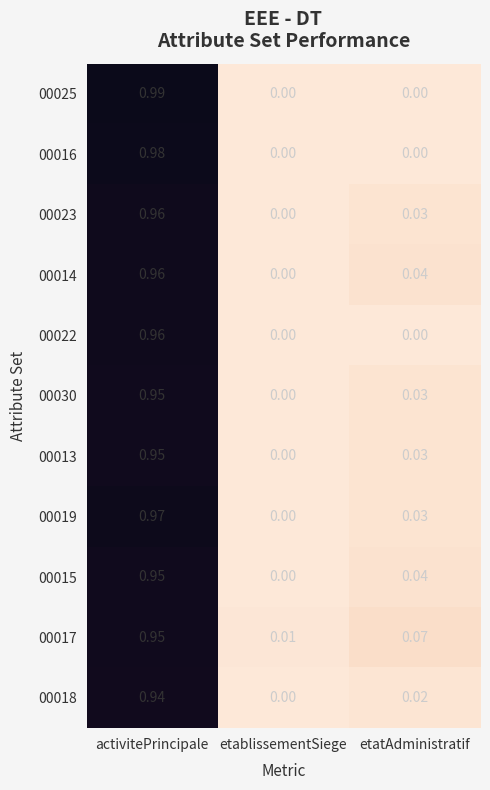

Where is 00015 nearest to the value 0?

etablissementSiege